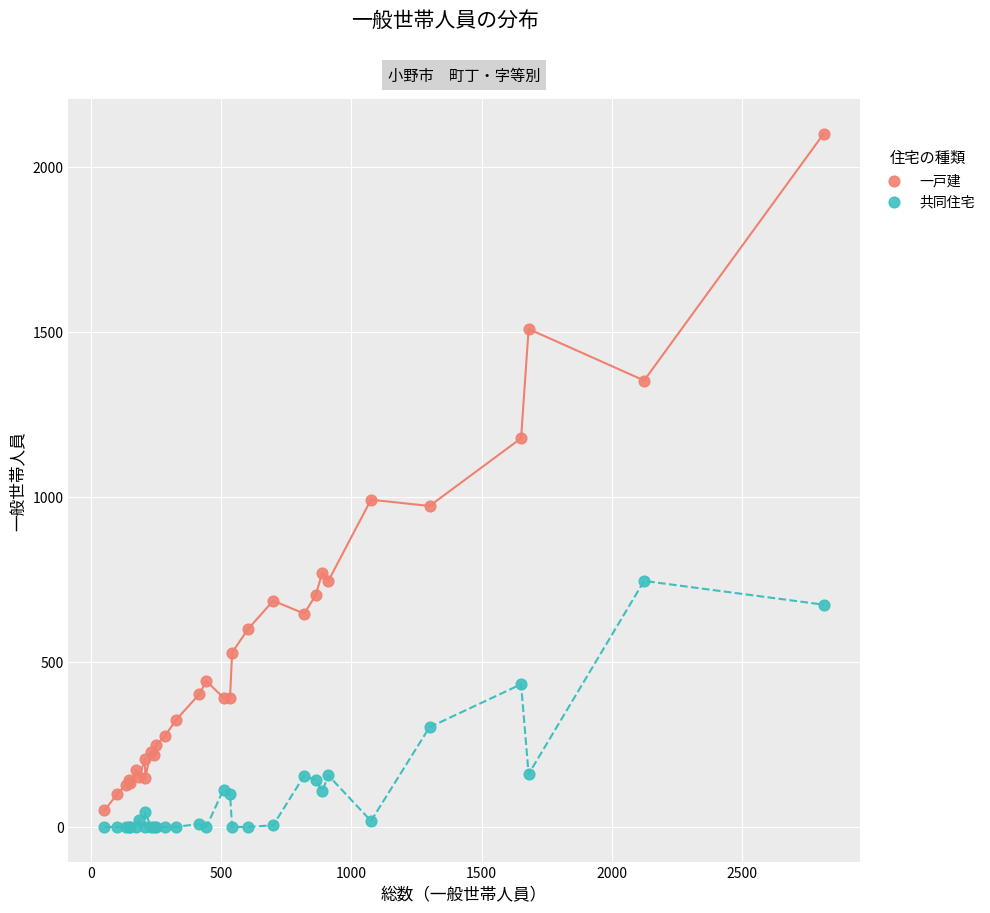

Which series contains the lowest Y value?

共同住宅